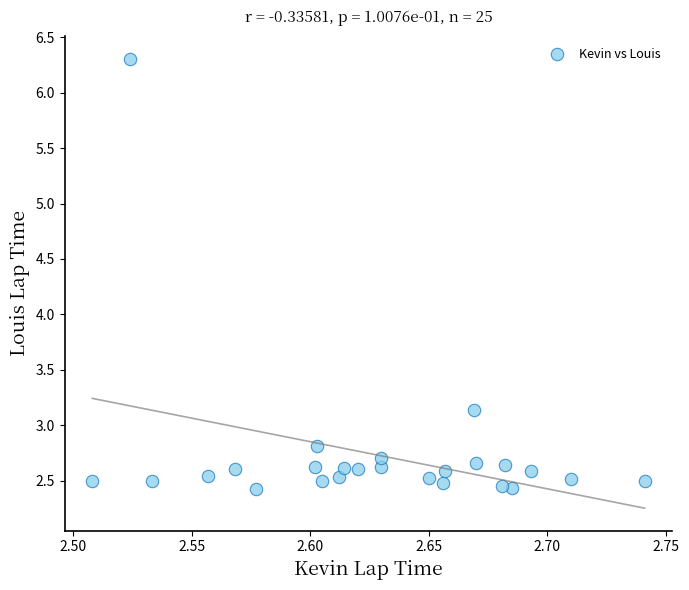

What Y value in the scatter plot is closest to 4?

3.1